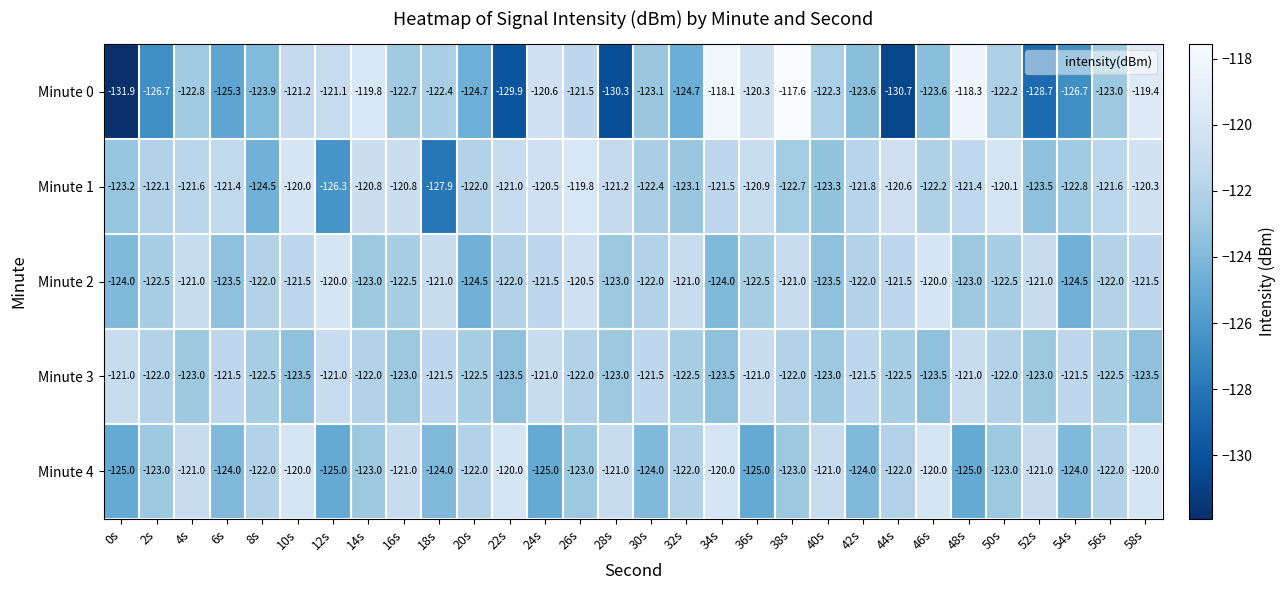

Is it true that Minute 3 equals -51.7 at 50s?

False